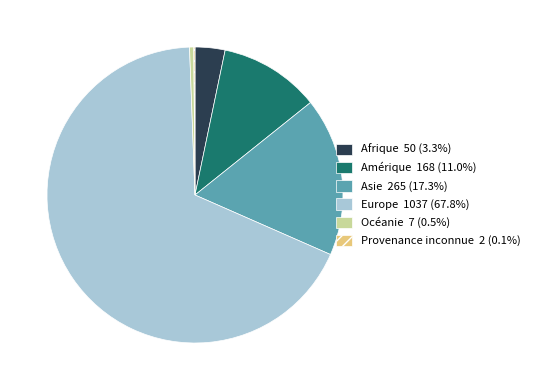

Between Amérique and Océanie, which is larger?

Amérique